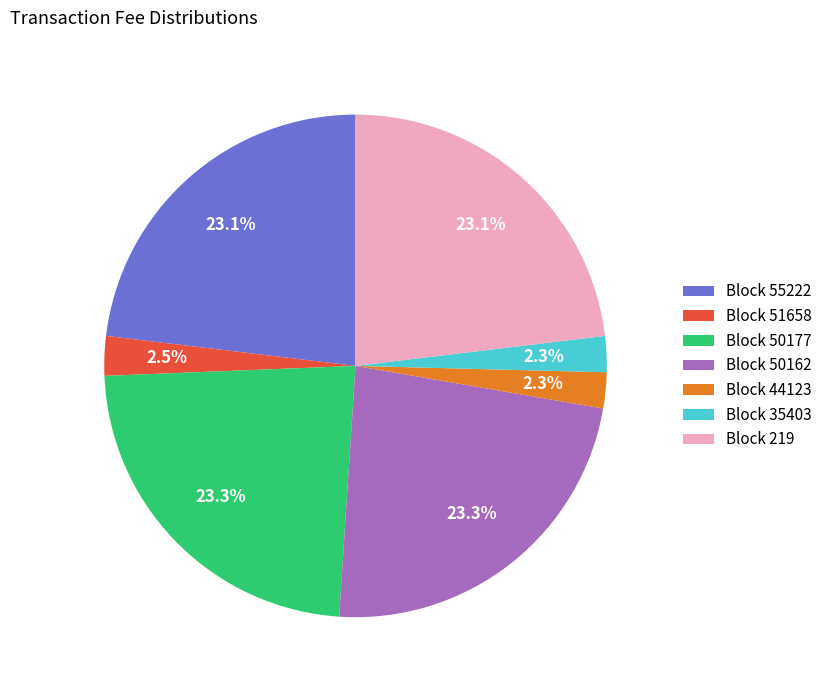

Between Block 51658 and Block 50162, which is larger?

Block 50162